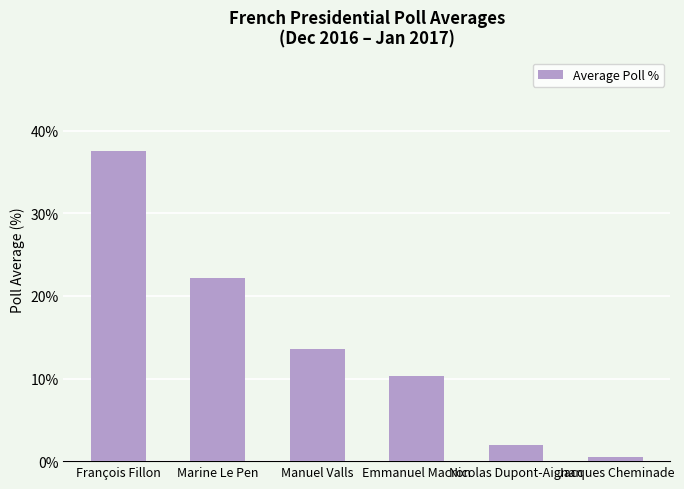

What is the average value?

14.3